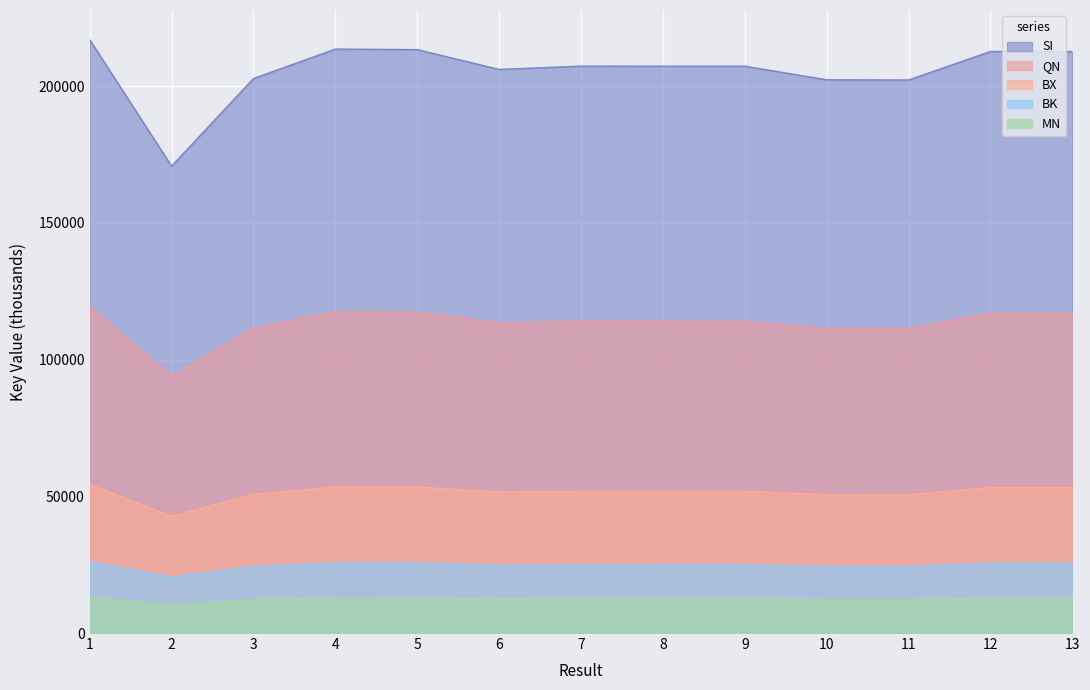

Which label corresponds to the smallest value in the chart?

2